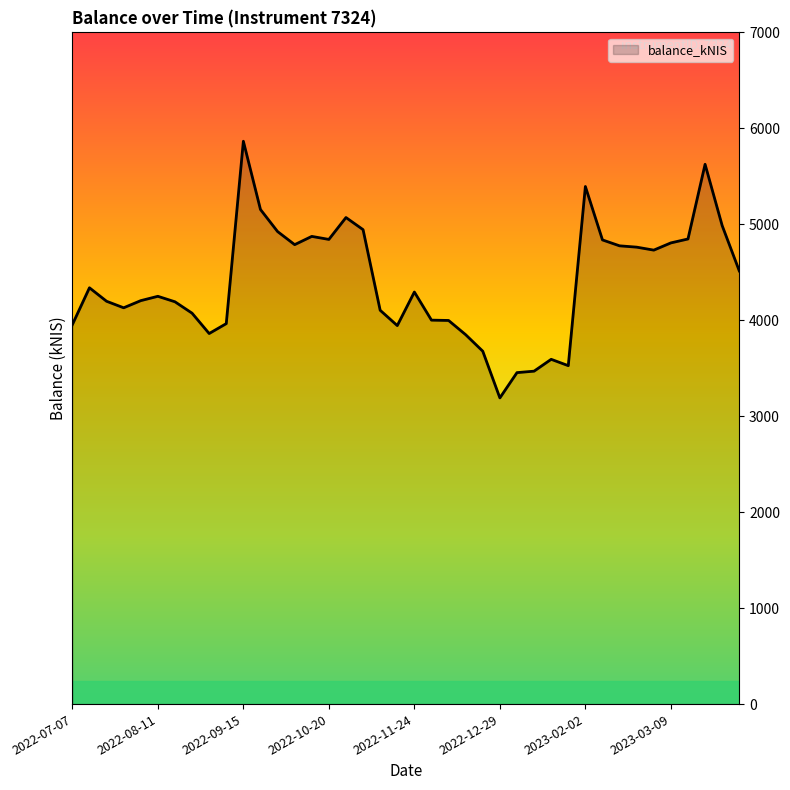

What is the smallest value displayed?

3190.7